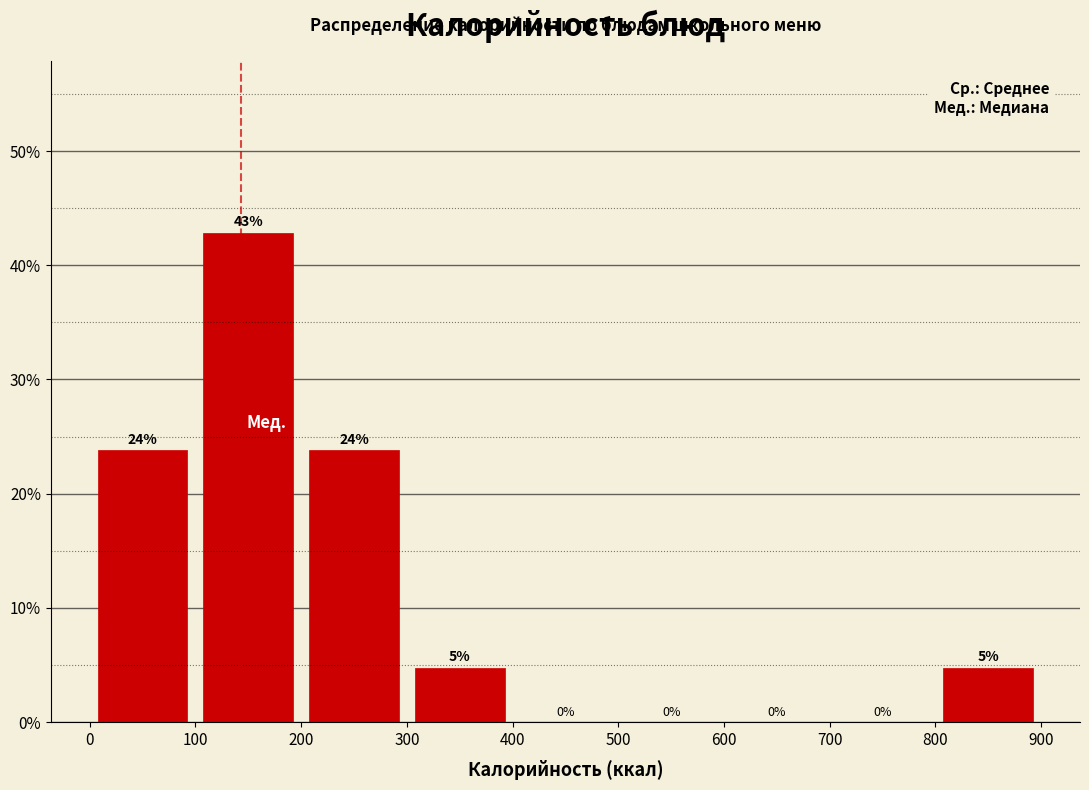

Over which range of the x-axis is the bar tallest?

100 to 200